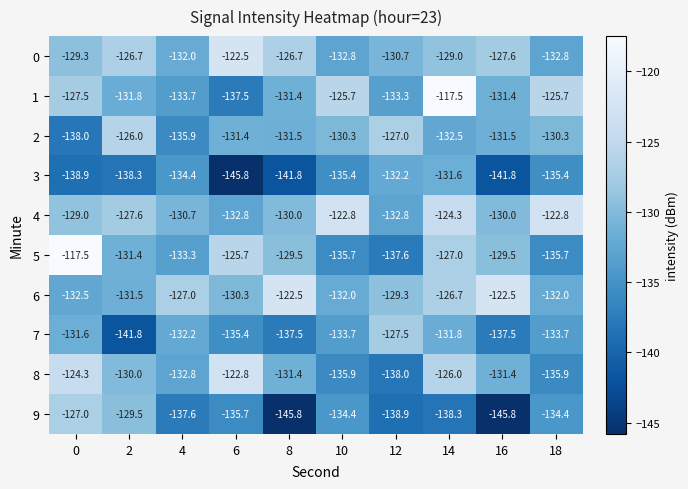

What is the total value across all series at 16?

-1329.0